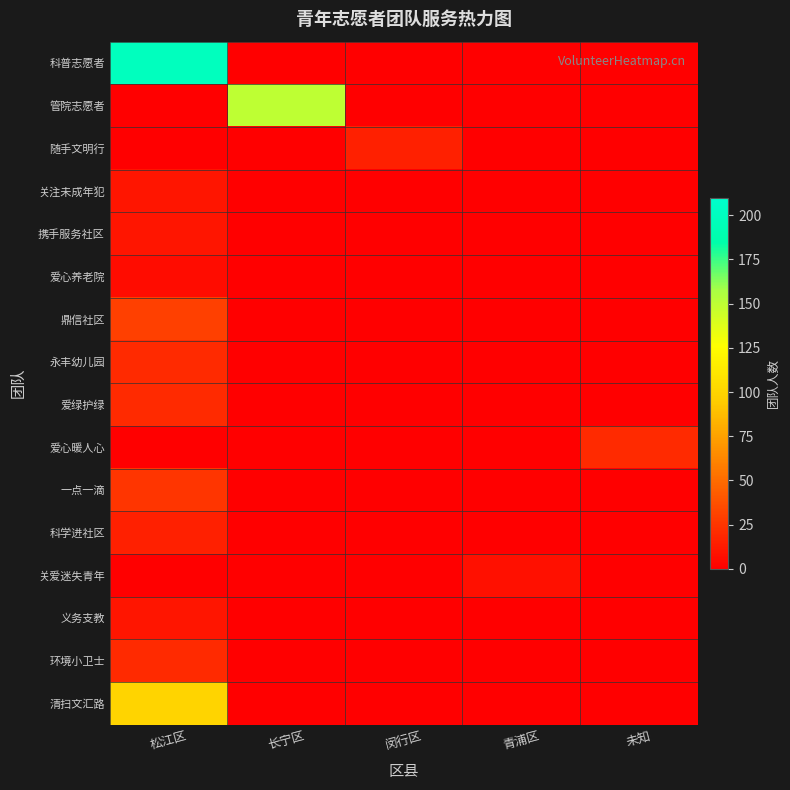

Reading left to right, what are all the values shown in this chart?

科普志愿者: 松江区=200	长宁区=0	闵行区=0	青浦区=0	未知=0
管院志愿者: 松江区=0	长宁区=150	闵行区=0	青浦区=0	未知=0
随手文明行: 松江区=0	长宁区=0	闵行区=15	青浦区=0	未知=0
关注未成年犯: 松江区=10	长宁区=0	闵行区=0	青浦区=0	未知=0
携手服务社区: 松江区=10	长宁区=0	闵行区=0	青浦区=0	未知=0
爱心养老院: 松江区=6	长宁区=0	闵行区=0	青浦区=0	未知=0
鼎信社区: 松江区=30	长宁区=0	闵行区=0	青浦区=0	未知=0
永丰幼儿园: 松江区=20	长宁区=0	闵行区=0	青浦区=0	未知=0
爱绿护绿: 松江区=20	长宁区=0	闵行区=0	青浦区=0	未知=0
爱心暖人心: 松江区=0	长宁区=0	闵行区=0	青浦区=0	未知=20
一点一滴: 松江区=25	长宁区=0	闵行区=0	青浦区=0	未知=0
科学进社区: 松江区=15	长宁区=0	闵行区=0	青浦区=0	未知=0
关爱迷失青年: 松江区=0	长宁区=0	闵行区=0	青浦区=8	未知=0
义务支教: 松江区=10	长宁区=0	闵行区=0	青浦区=0	未知=0
环境小卫士: 松江区=20	长宁区=0	闵行区=0	青浦区=0	未知=0
清扫文汇路: 松江区=100	长宁区=0	闵行区=0	青浦区=0	未知=0